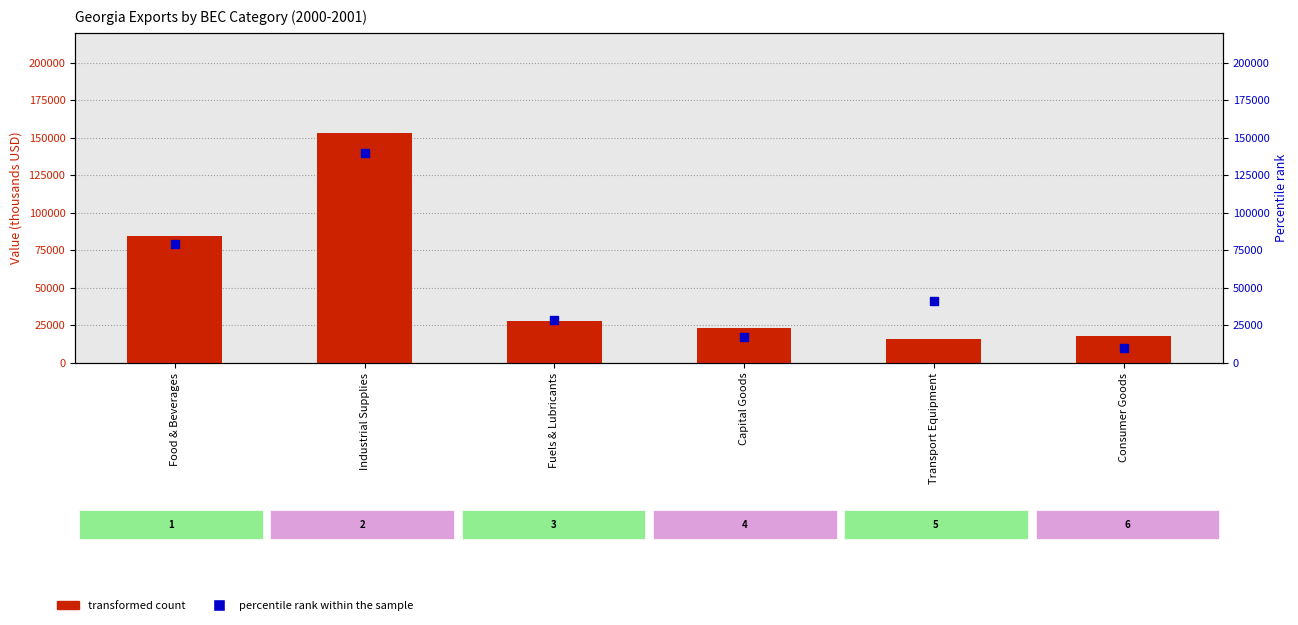

At which category is the sum across all series the highest?

Industrial Supplies